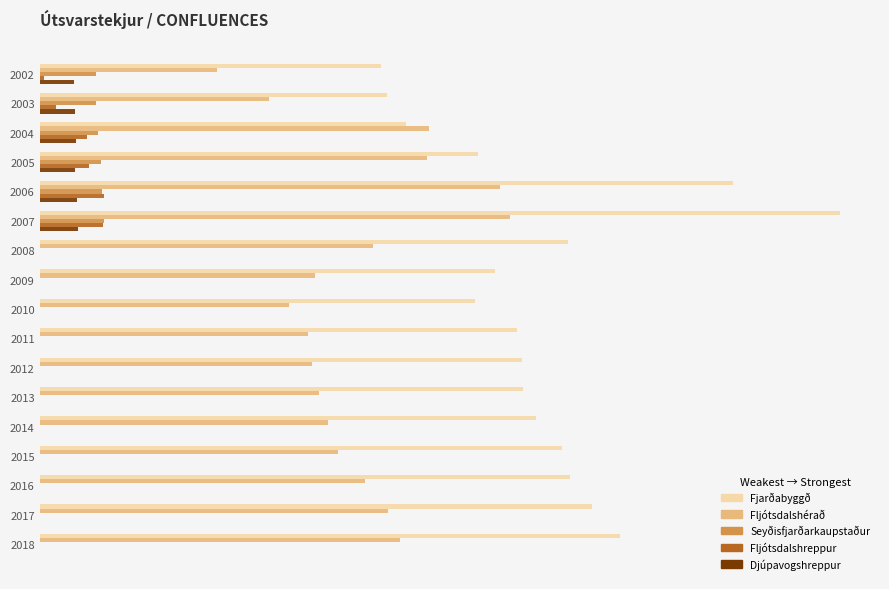

What is the difference between the maximum and minimum values in the Fljótsdalshérað series?

0.4